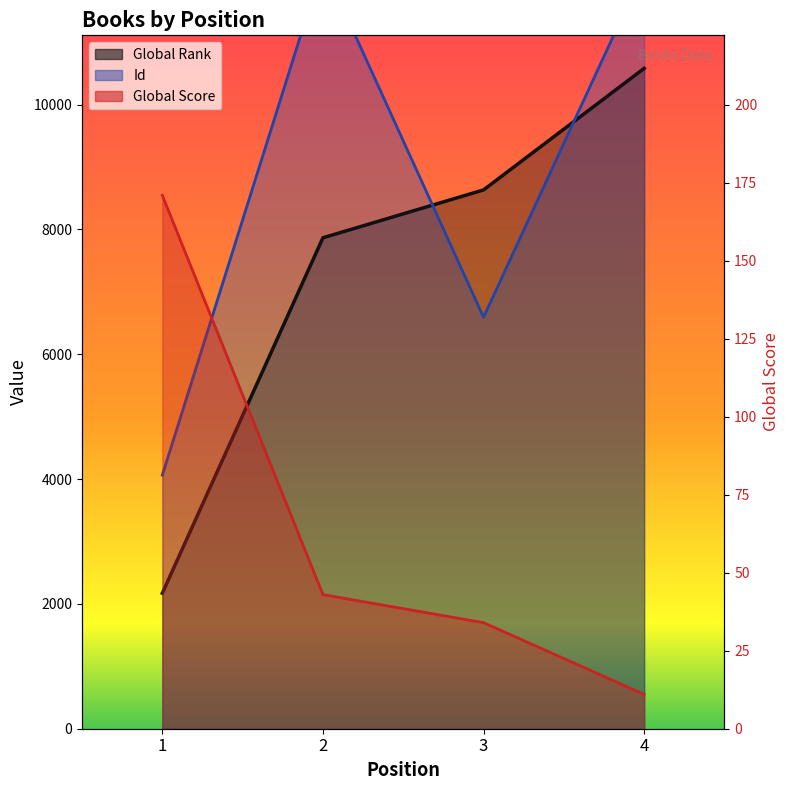

The Id series shows 19411 at 4. True or false?

False